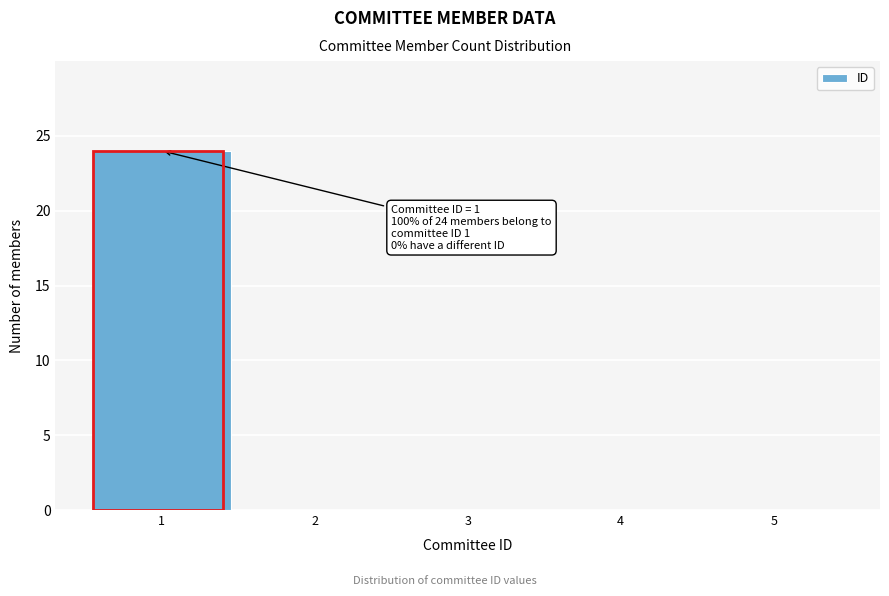

Over which range of the x-axis is the bar tallest?

0.5 to 1.5